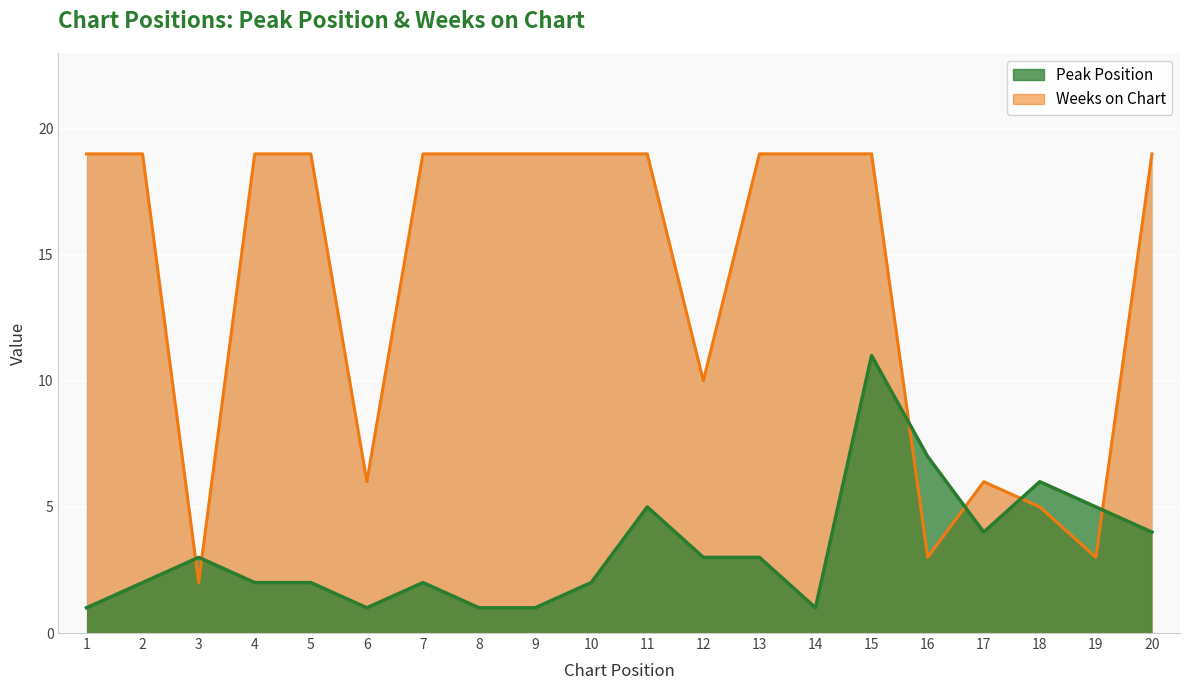

Where is Weeks on Chart nearest to the value 10?

12